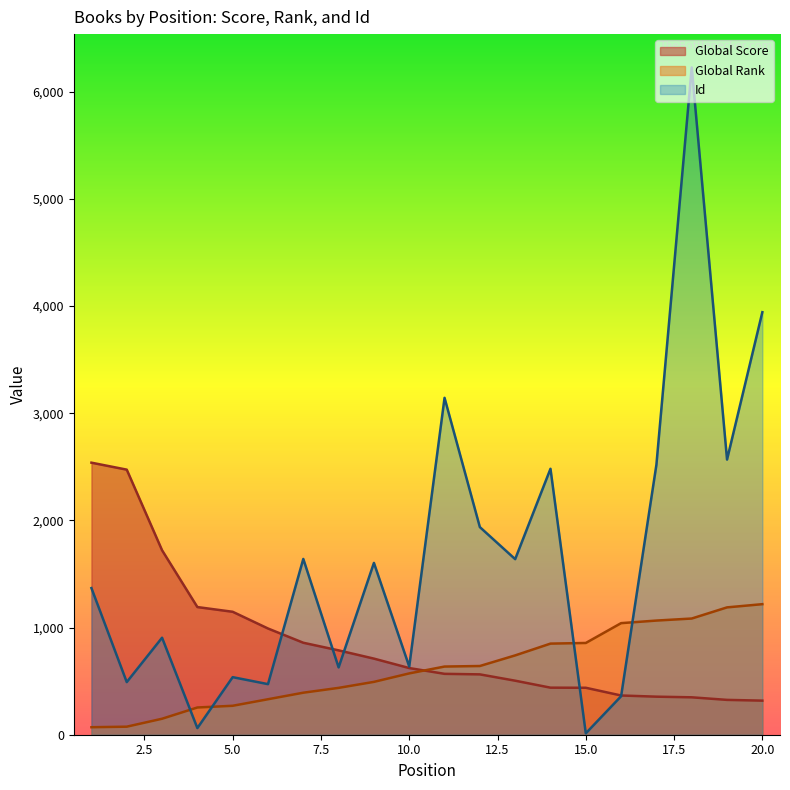

What is the value of the Global Rank point at the 13th from the left?

740